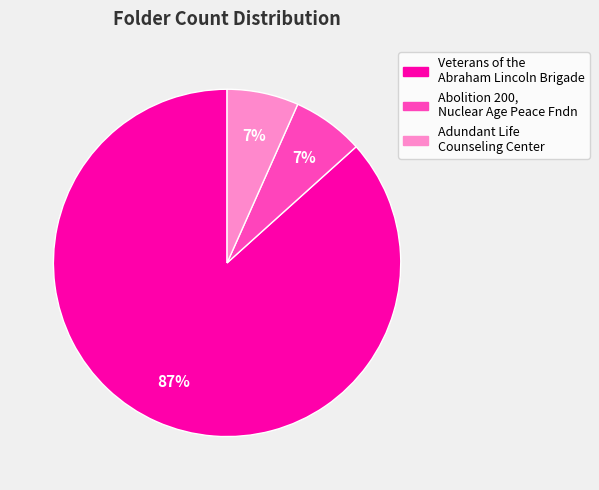

Is there any slice that represents more than half of the pie?

Yes